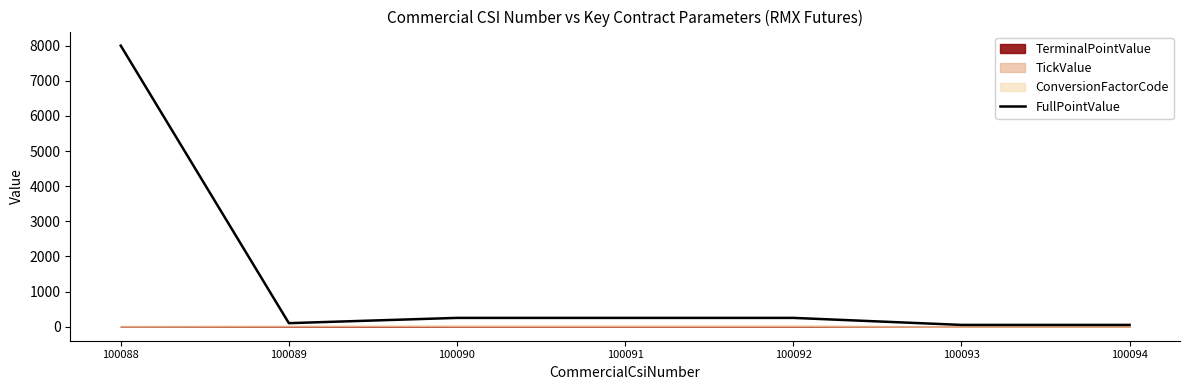

Between 100094 and 100092, which is larger?

100092